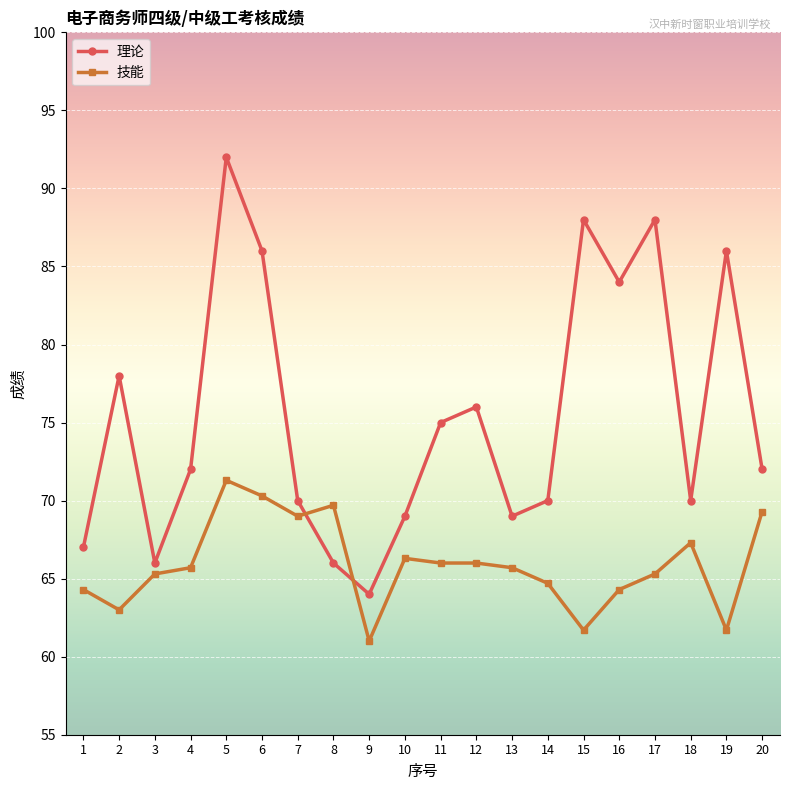

True or false: 理论 has a value of 31.1 at 12.

False